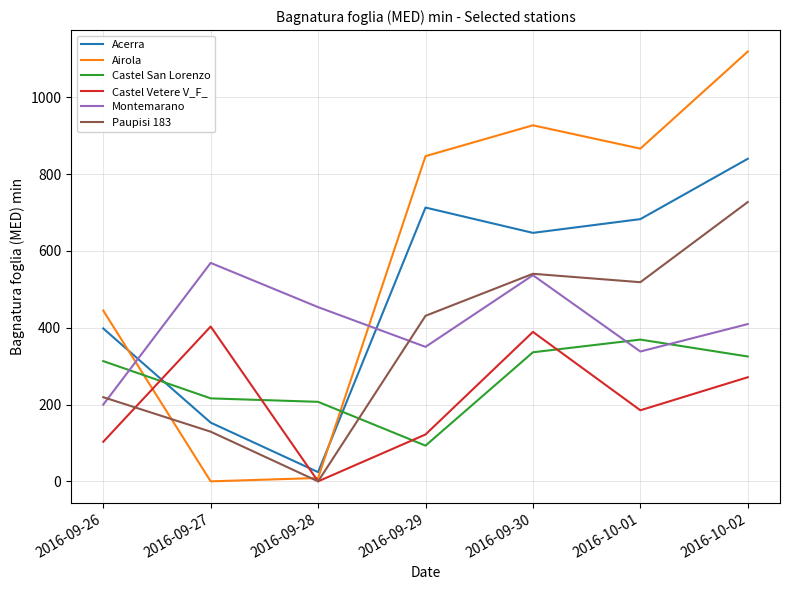

Count the number of categories in the chart.

7